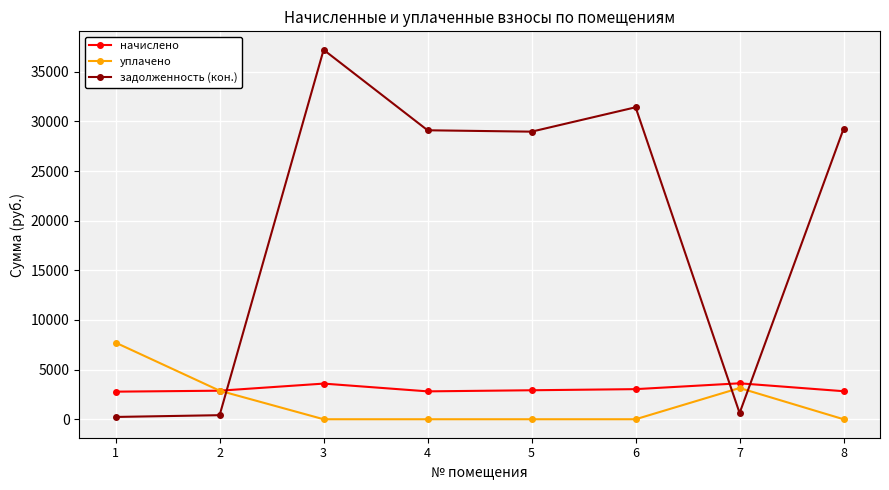

How many interior local peaks does the задолженность (кон.) series have?

2